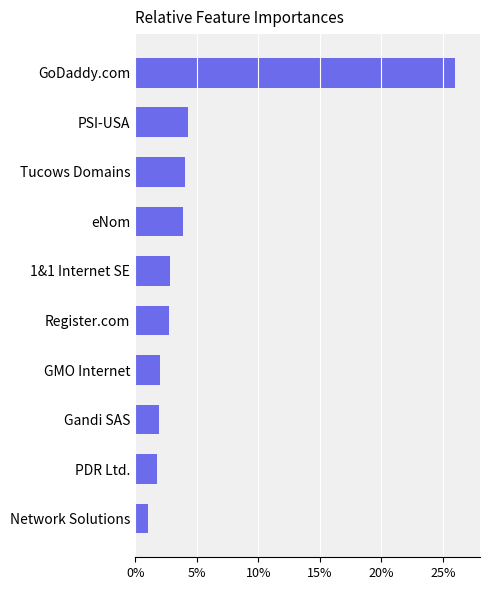

Between PDR Ltd. and Register.com, which is larger?

Register.com